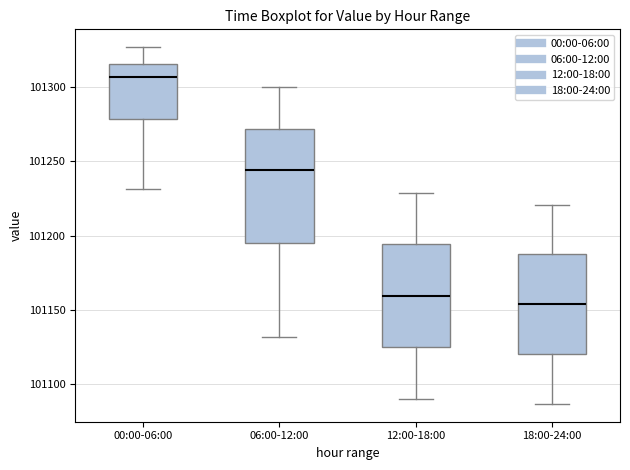

Reading left to right, transcribe this box plot: for each box, give where its median line is, the range the box spans, and where its two whiskers end, as read against the y-axis. The values are not printed on the chart, so give them approximately, as read against the axis.

00:00-06:00: median 101305, box 101280 to 101315, whiskers 101230 to 101325
06:00-12:00: median 101245, box 101195 to 101270, whiskers 101130 to 101300
12:00-18:00: median 101160, box 101125 to 101195, whiskers 101090 to 101230
18:00-24:00: median 101155, box 101120 to 101185, whiskers 101085 to 101220